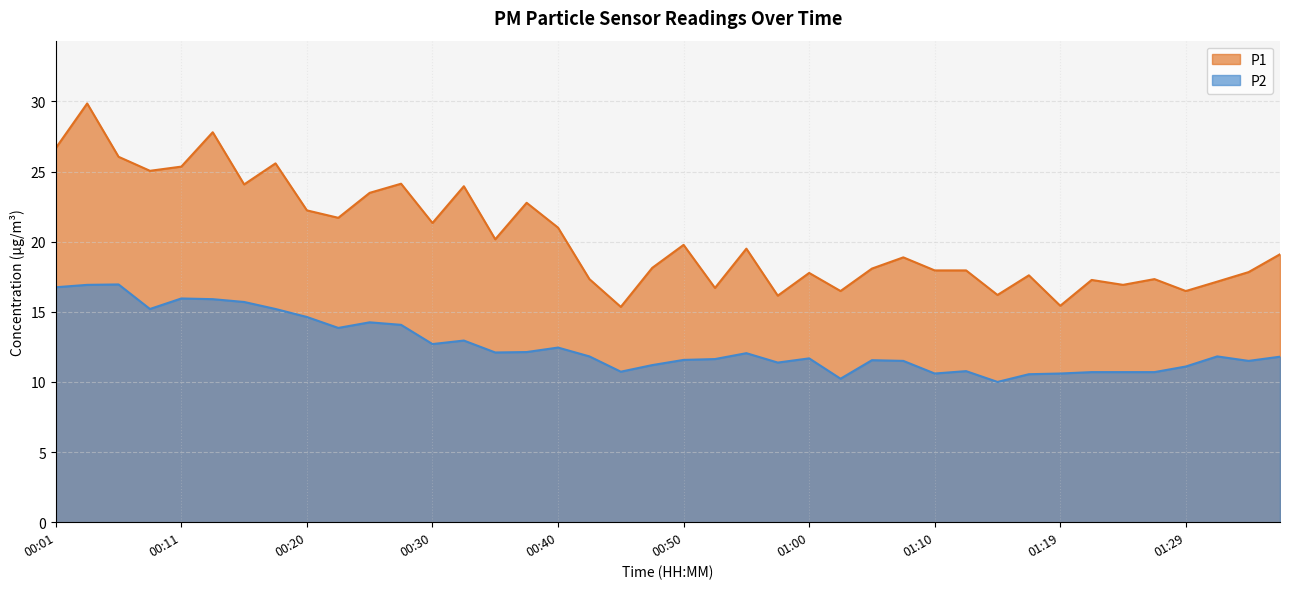

True or false: P2 has a value of 11.5 at 01:07.

True